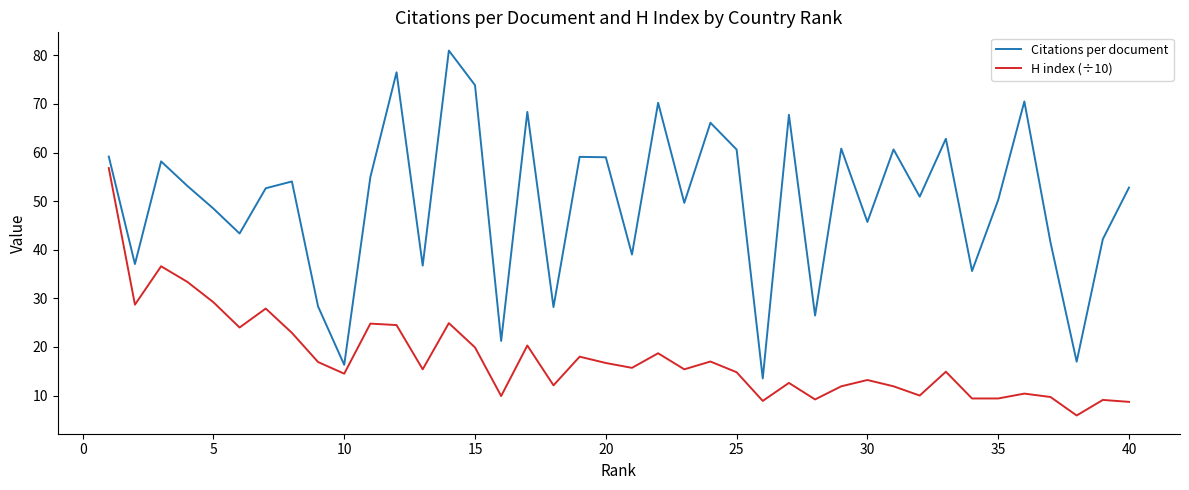

How many interior local peaks does the Citations per document series have?

13